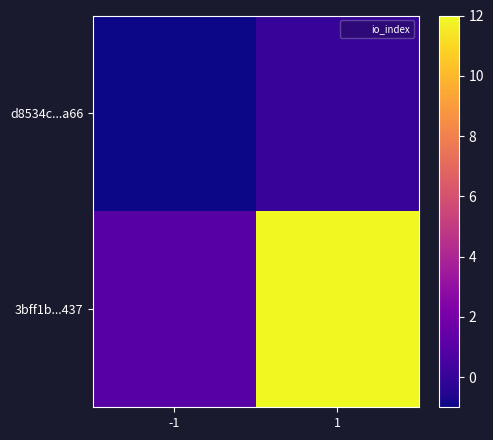

At which category does the chart reach its minimum across all series?

-1